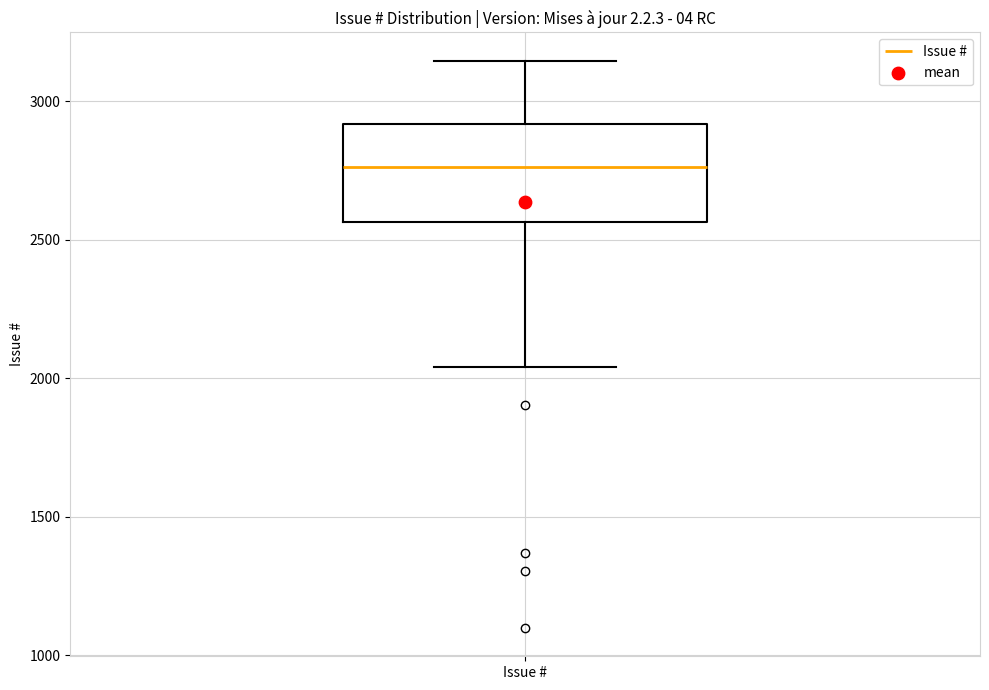

Read this box plot against the y-axis: the position of the median line, the range covered by the box, and the ends of both whiskers. The values are not printed on the chart, so give them approximately, as read against the axis.

median 2750, box 2550 to 2900, whiskers 2050 to 3150